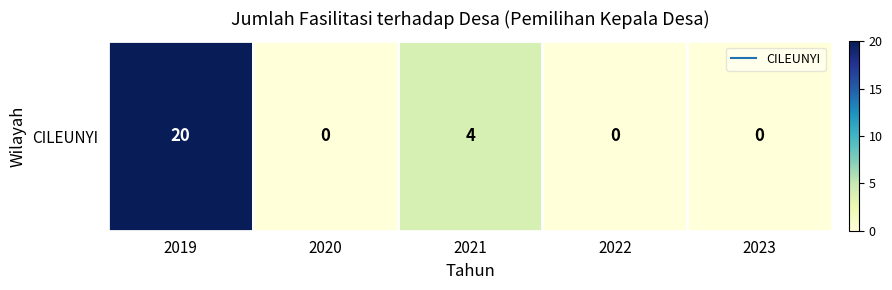

Where is the data nearest to the value 10?

2021